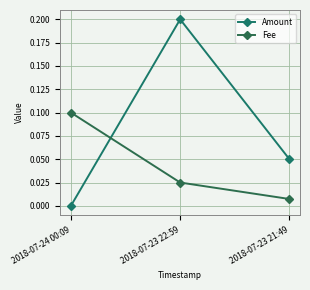

How many Amount values are between 0 and 1?

3